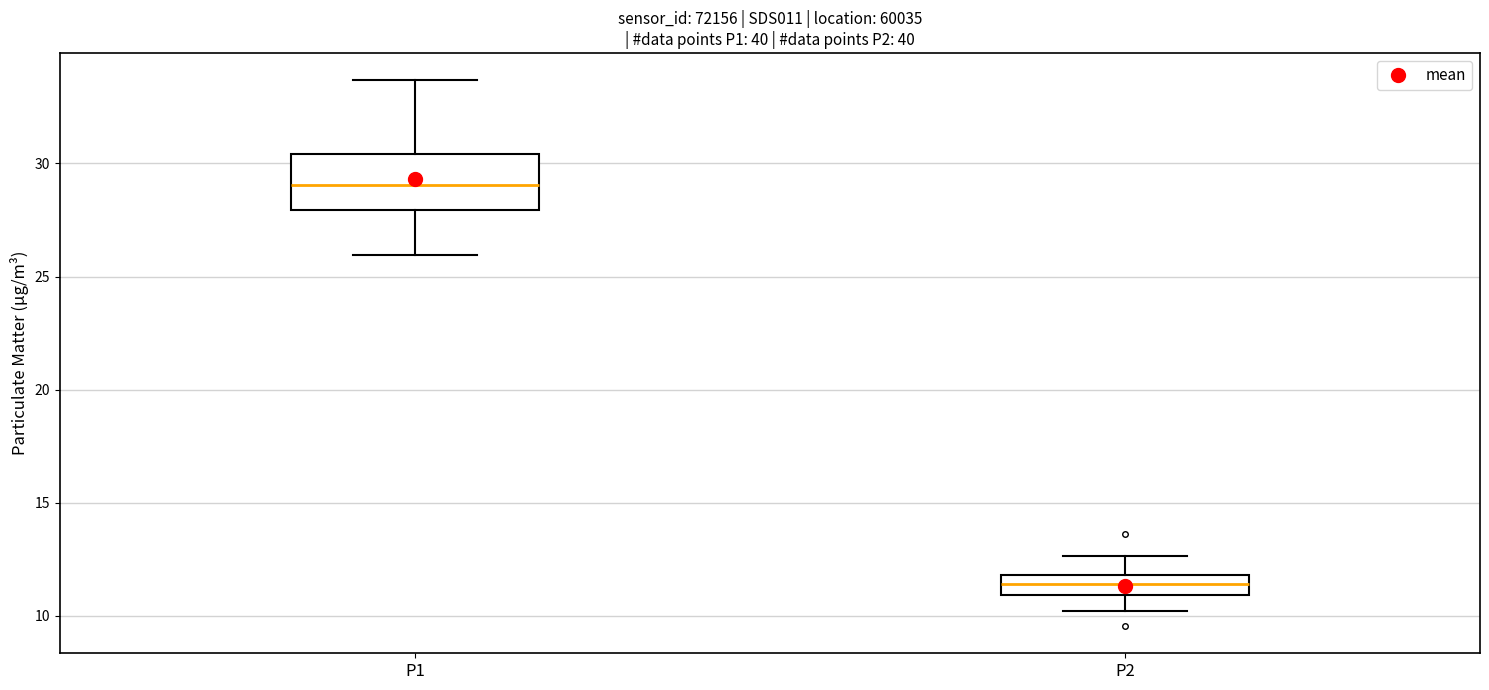

Which box has the lowest median line?

P2